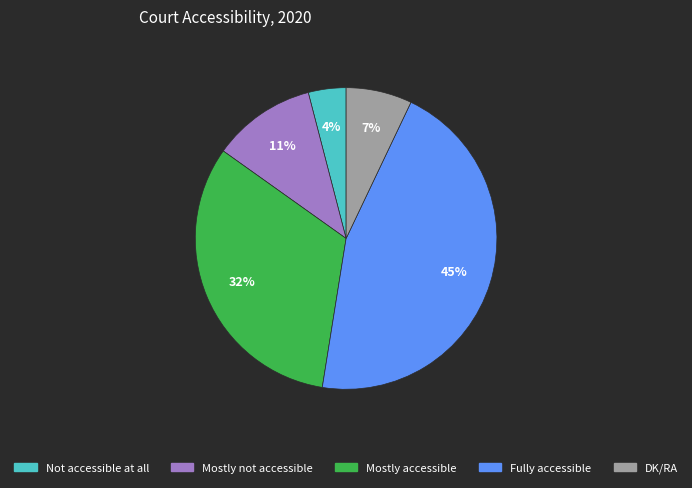

To the nearest percent, what portion does Not accessible at all represent?

4%